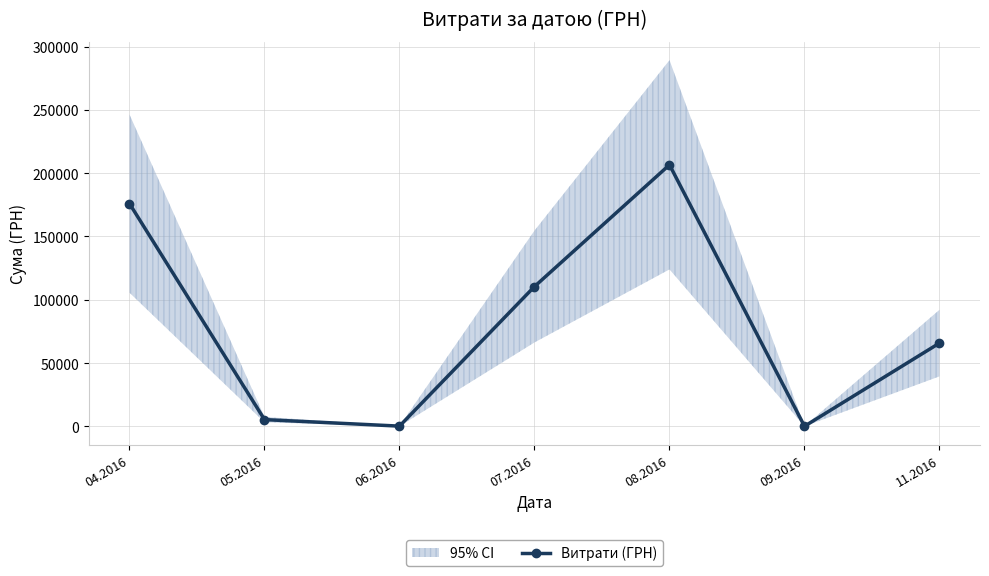

Where does the data first go above 65790?

04.2016